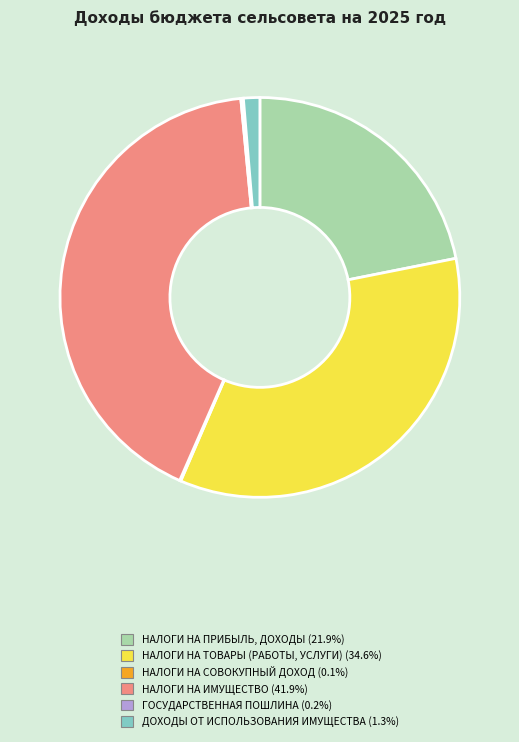

What is the ratio of the value at НАЛОГИ НА ИМУЩЕСТВО (41.9%) to the value at НАЛОГИ НА ПРИБЫЛЬ, ДОХОДЫ (21.9%)?

1.9